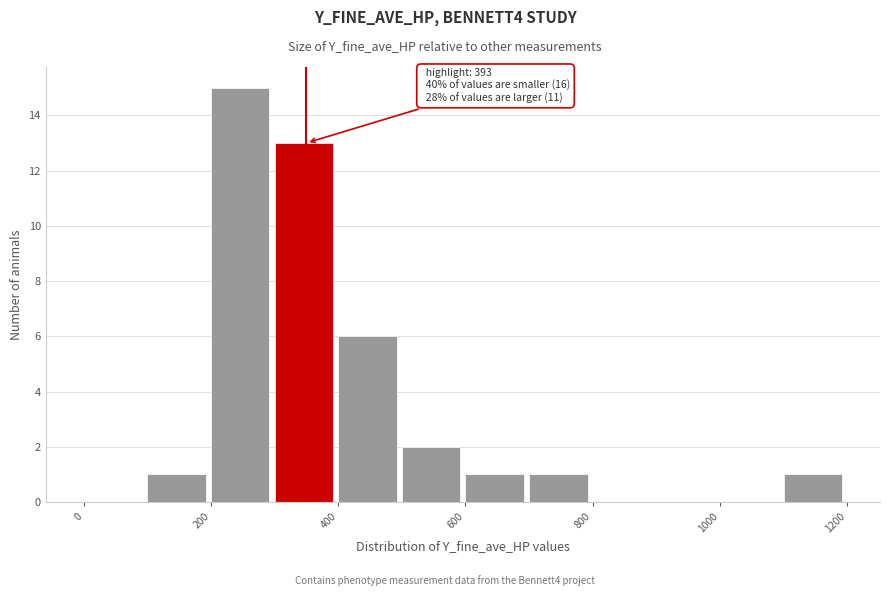

Over which range of the x-axis is the bar tallest?

200 to 300